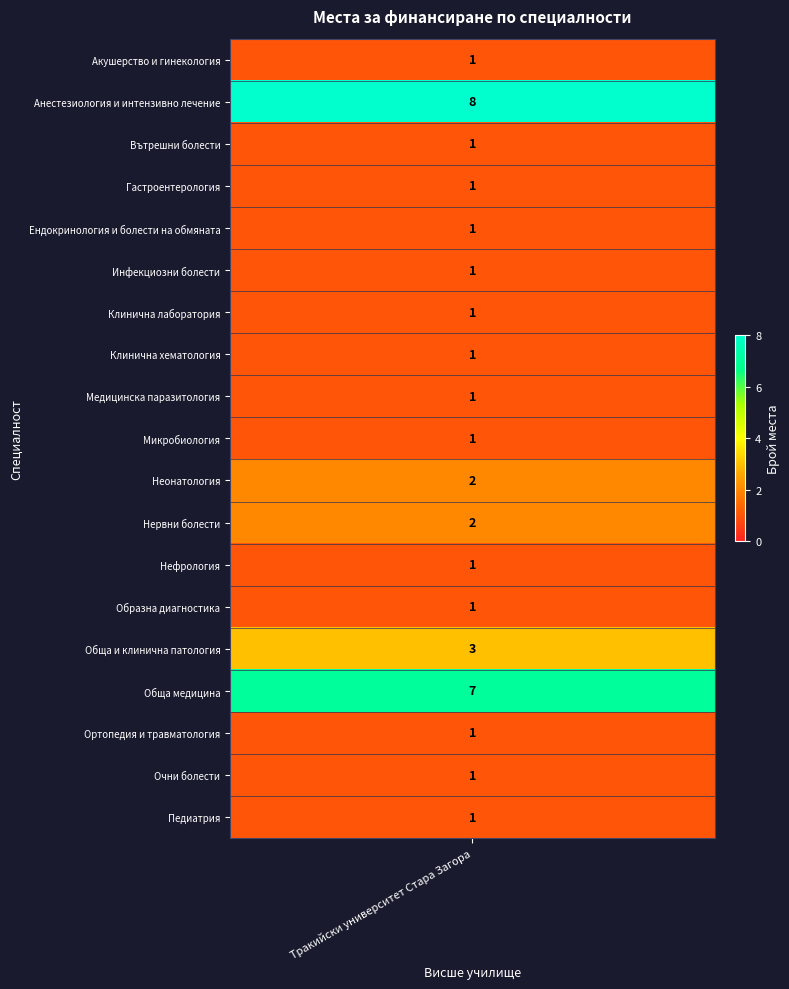

What value does the data have at Анестезиология и интензивно лечение?

8